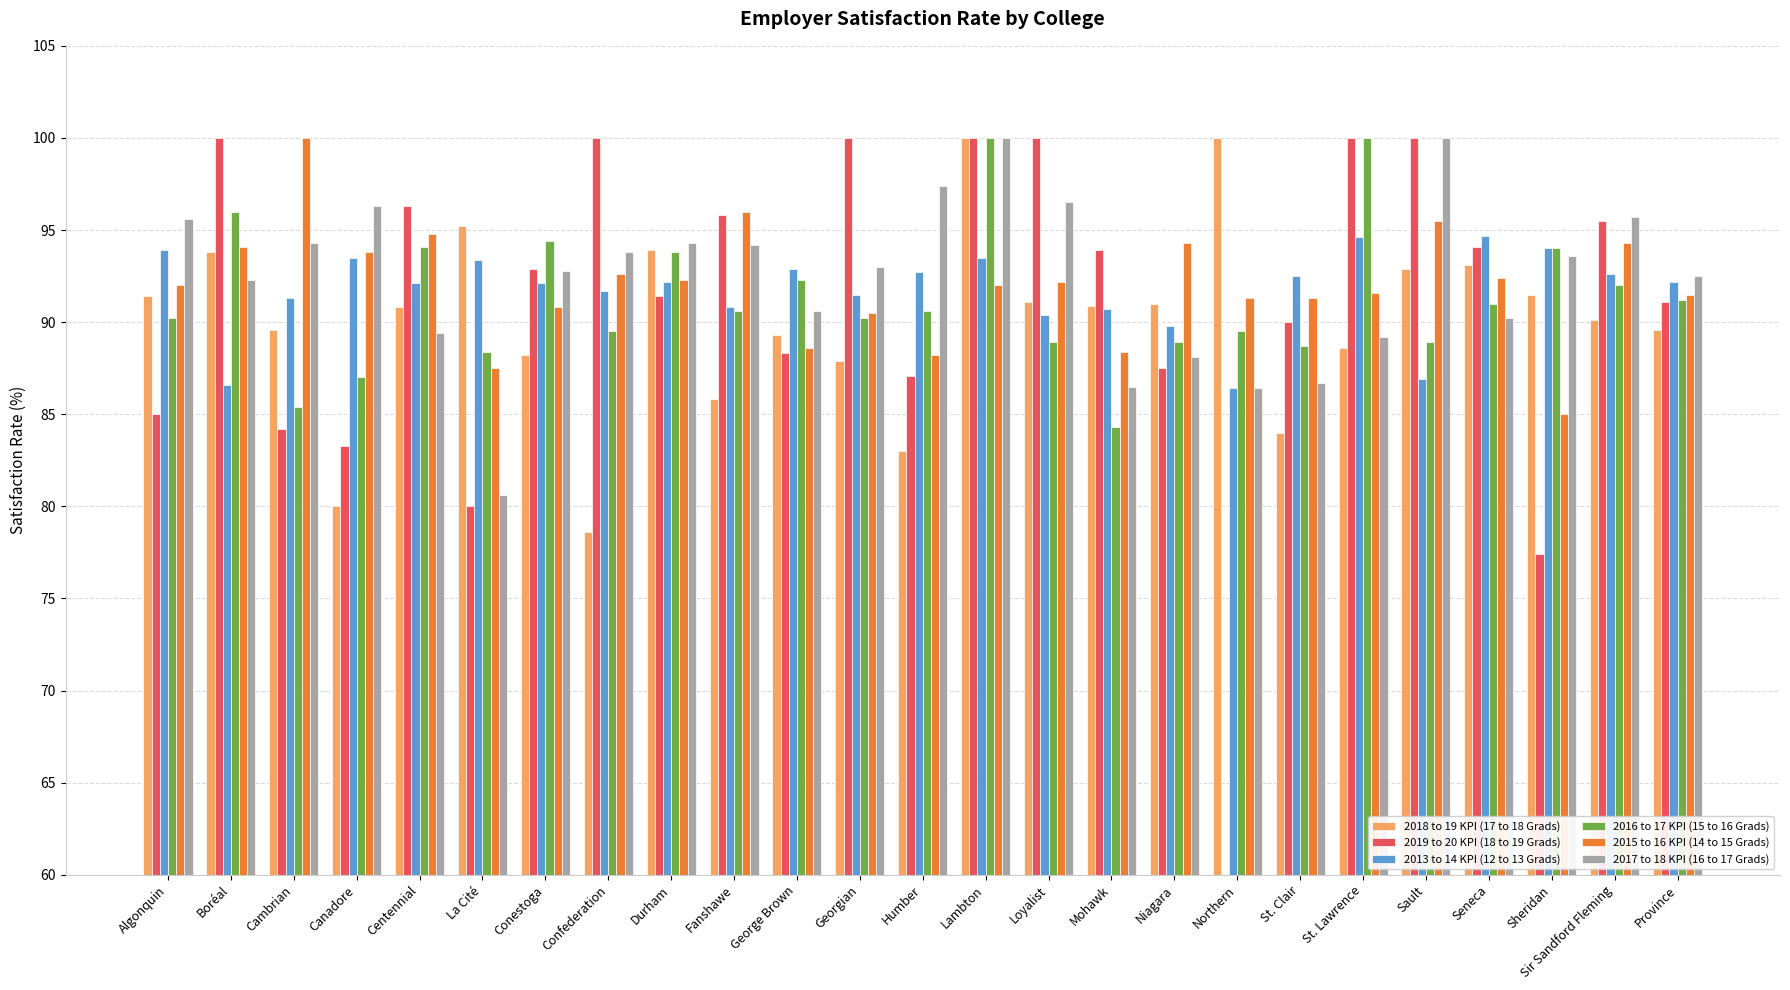

What is the greatest value displayed?

100.0